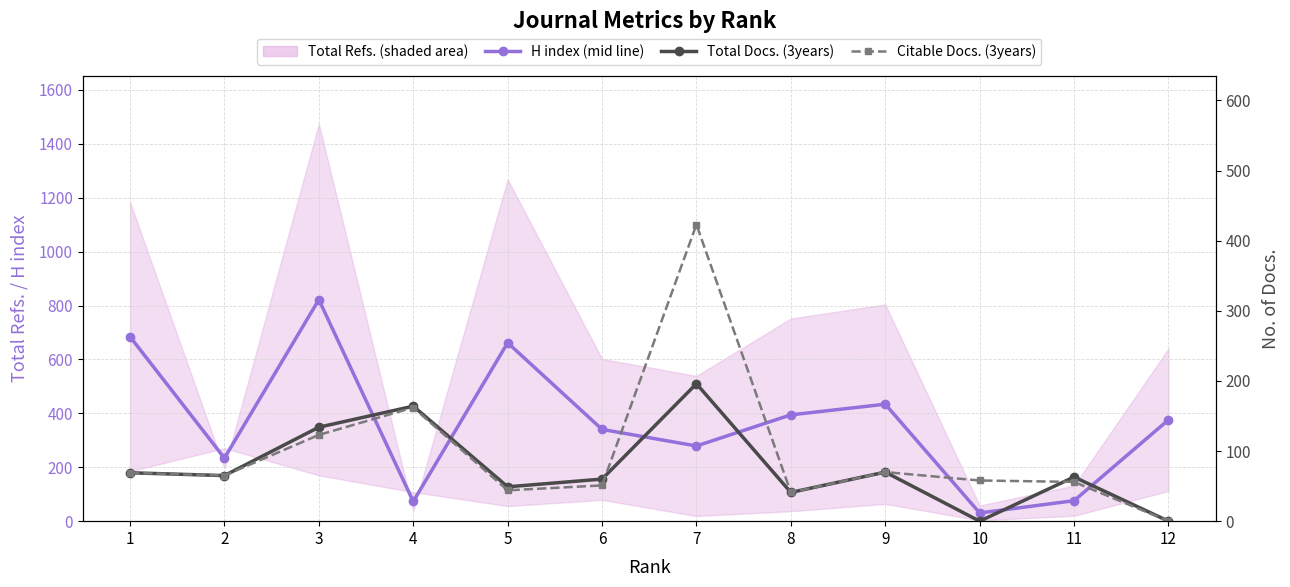

List the labels in order of Citable Docs. (3years) value, largest first.

7, 4, 3, 9, 1, 2, 10, 11, 6, 5, 8, 12